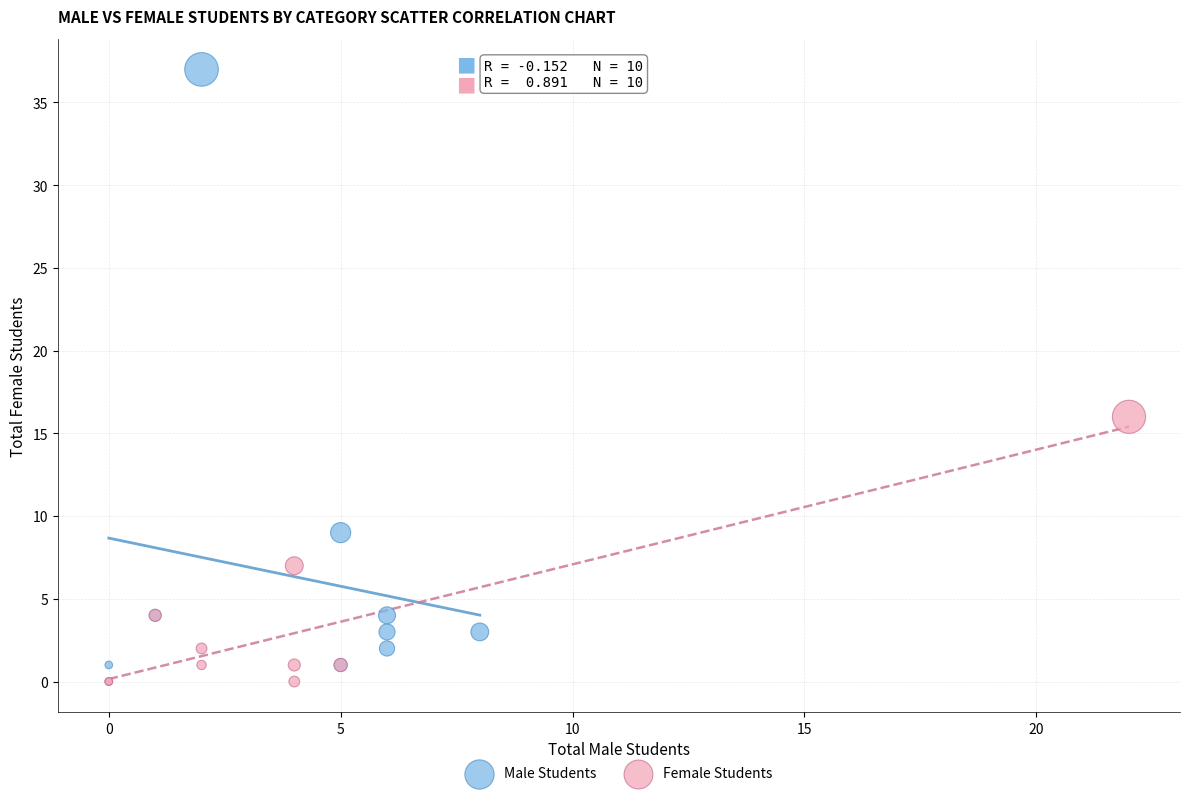

What are all the series names shown in the legend?

Male Students, Female Students